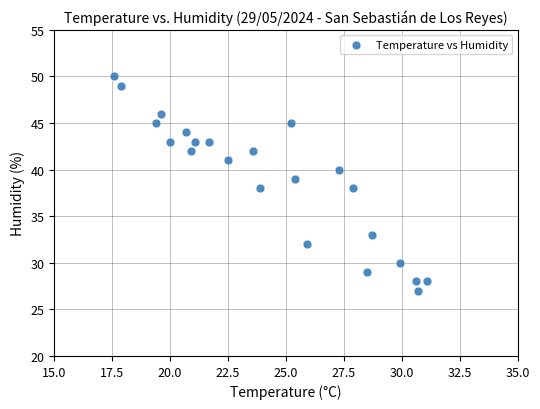

What is the range of Y values (max minus min)?

23